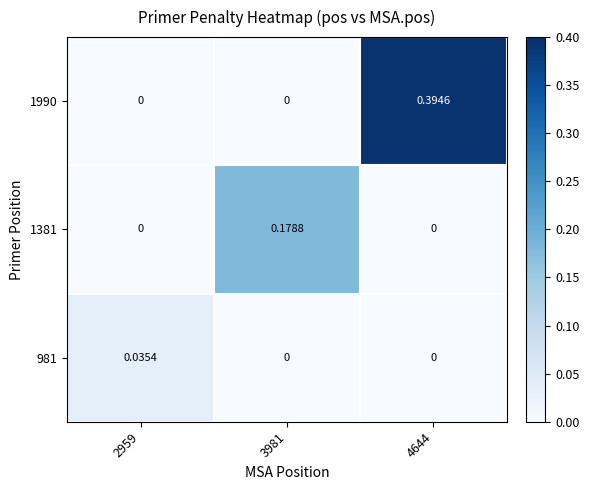

How many values in the 981 series exceed 0?

1